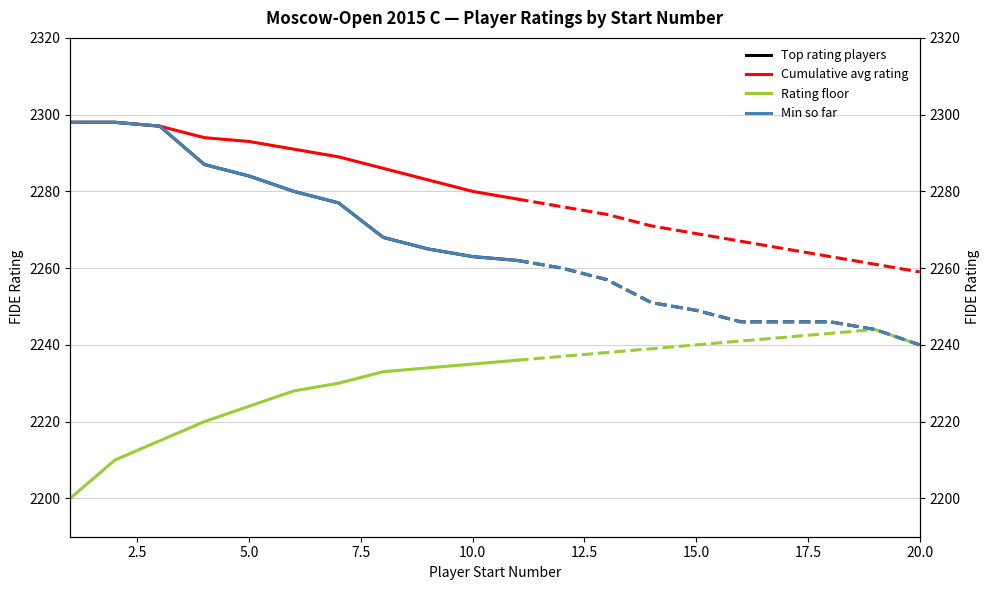

Is it true that Min so far equals 605 at 0.0?

False